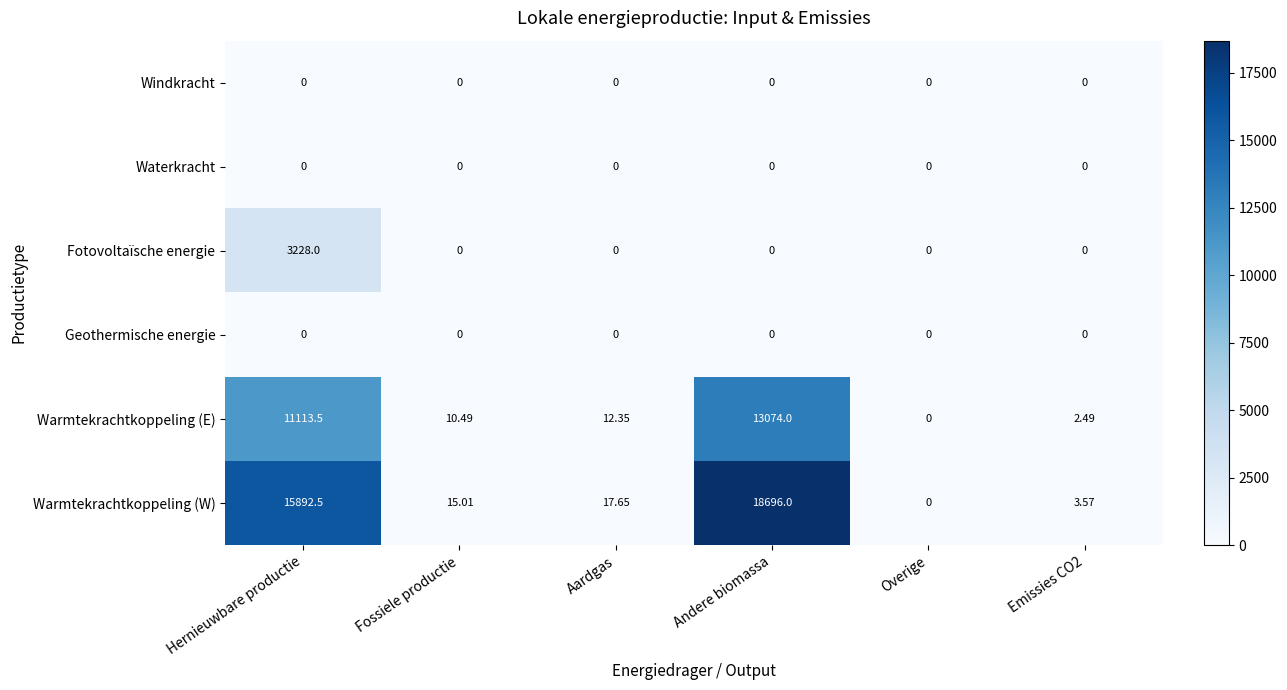

Where is Warmtekrachtkoppeling (E) nearest to the value 6537?

Hernieuwbare productie